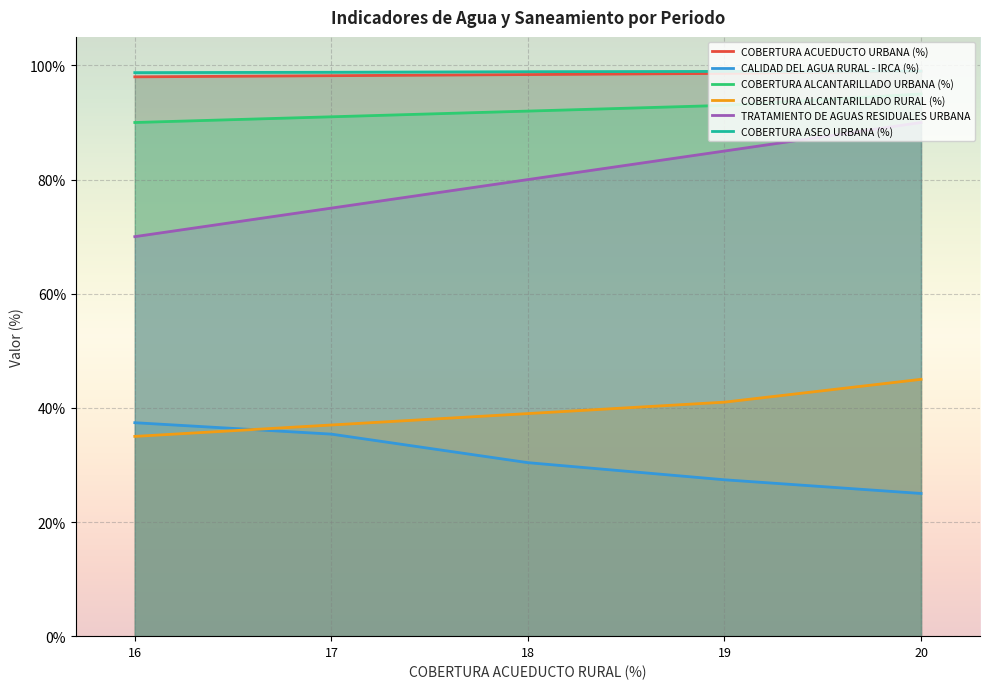

What is the sum of all COBERTURA ACUEDUCTO URBANA (%) values?

492.2